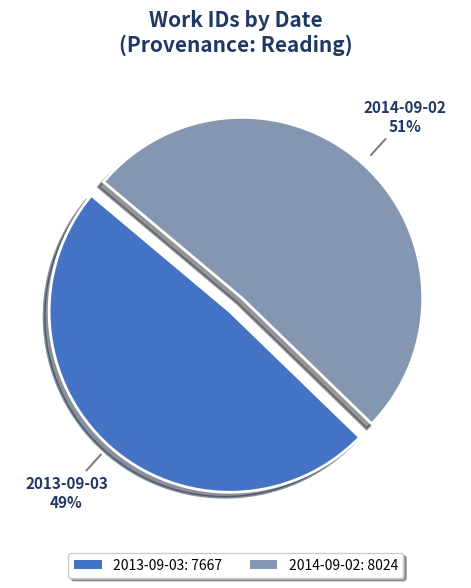

Between 2013-09-03 and 2014-09-02, which is larger?

2014-09-02